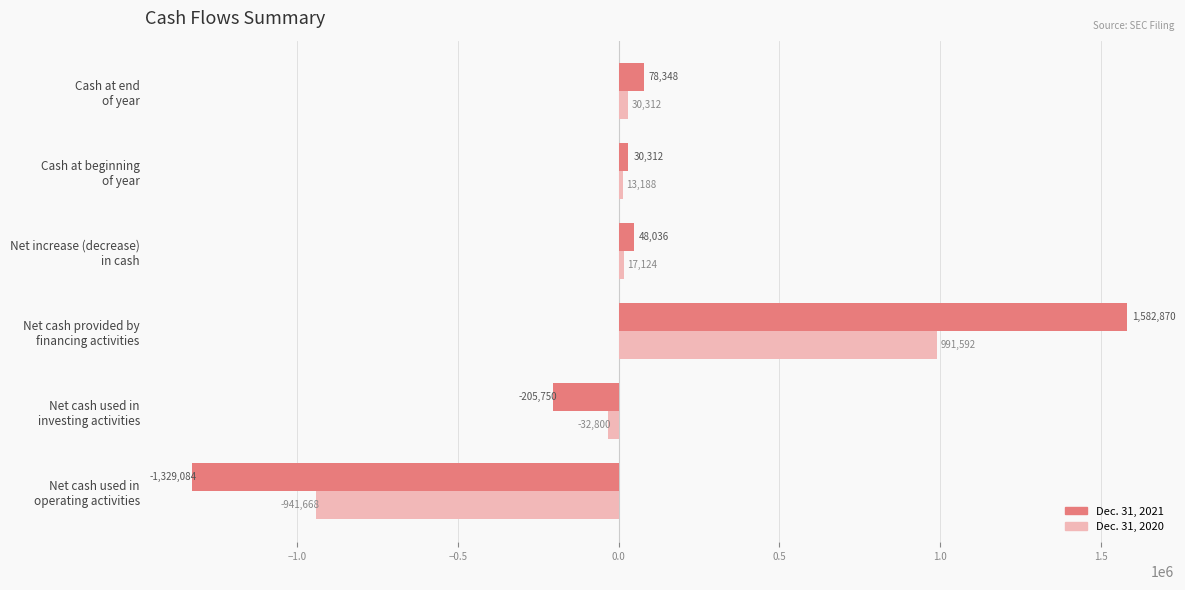

At how many categories does at least one series exceed 683373?

1